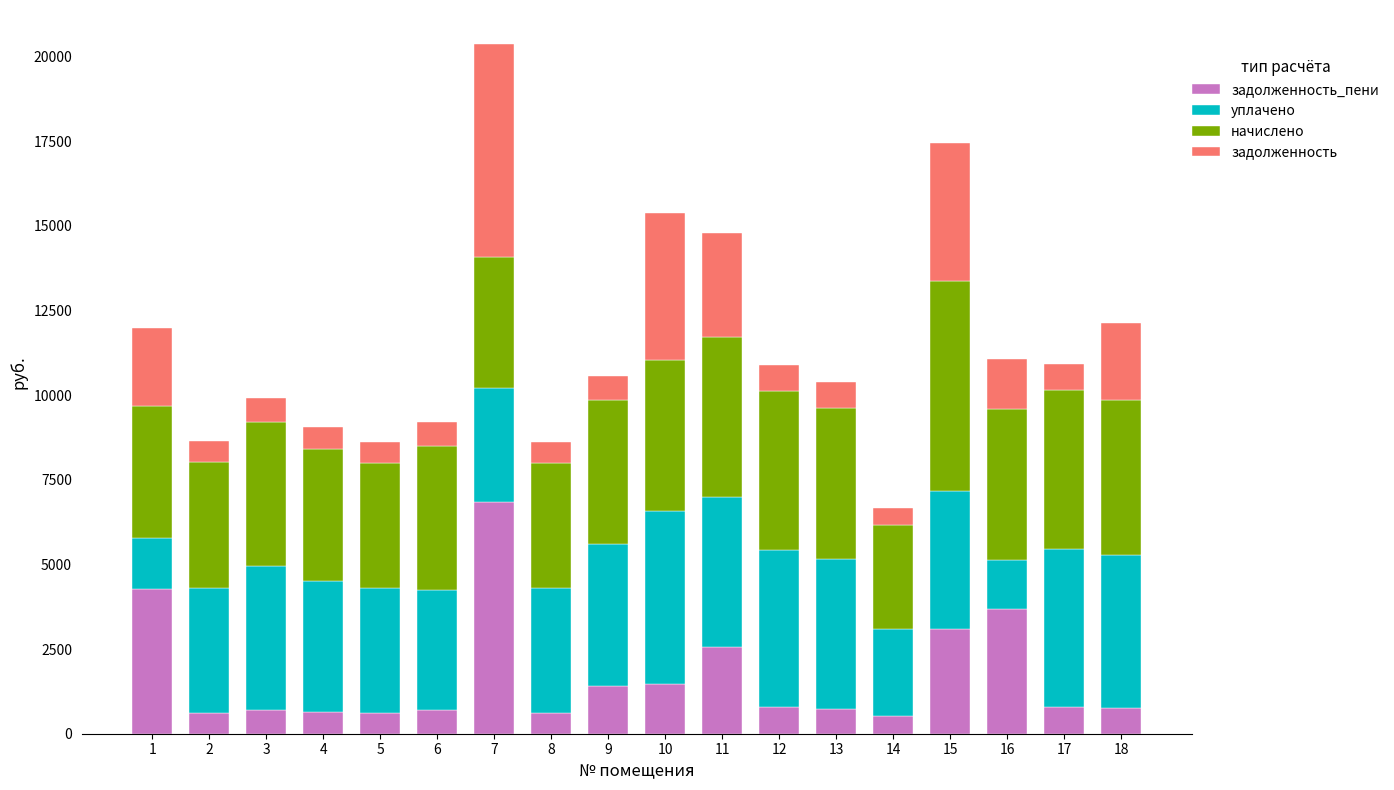

What is the total value across all series at 11?

14789.3